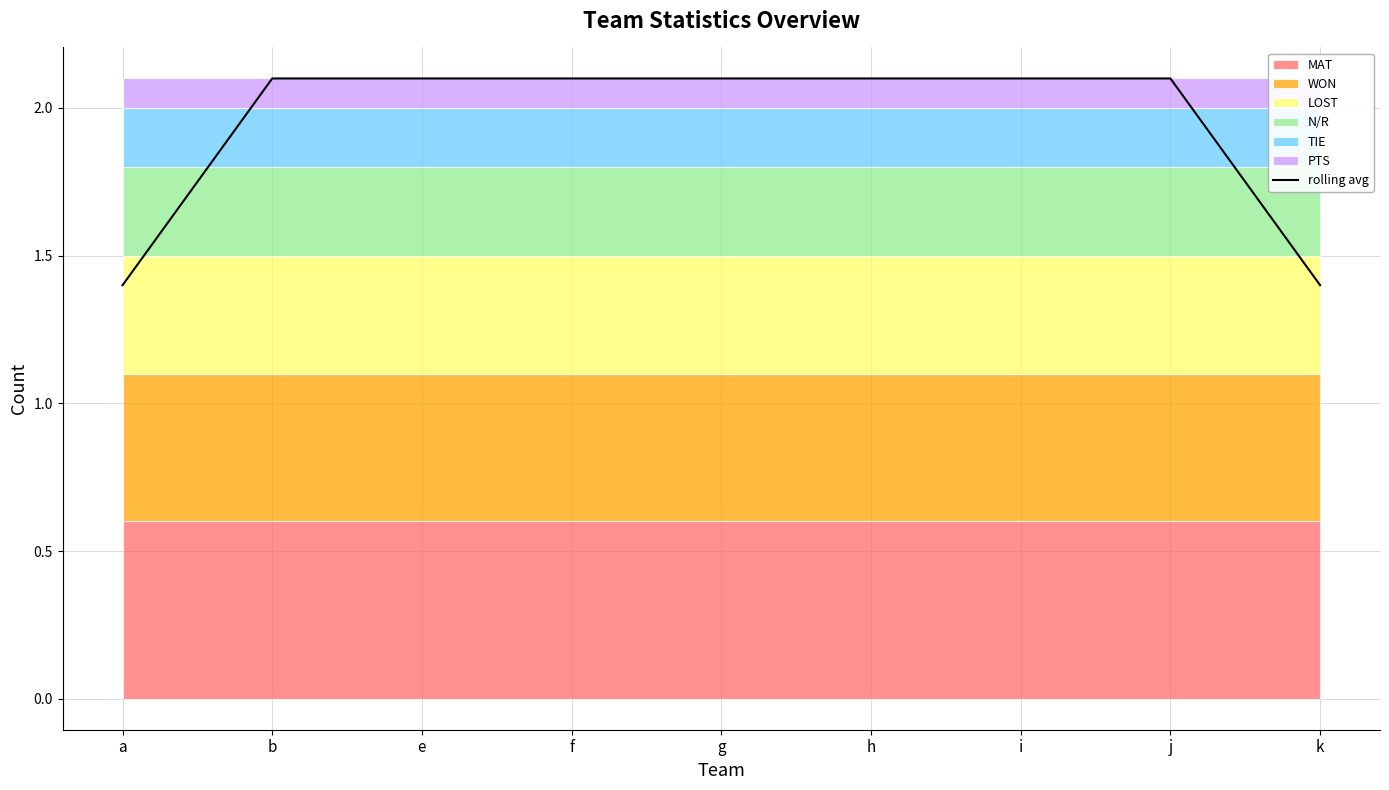

What is the average value?

1.9